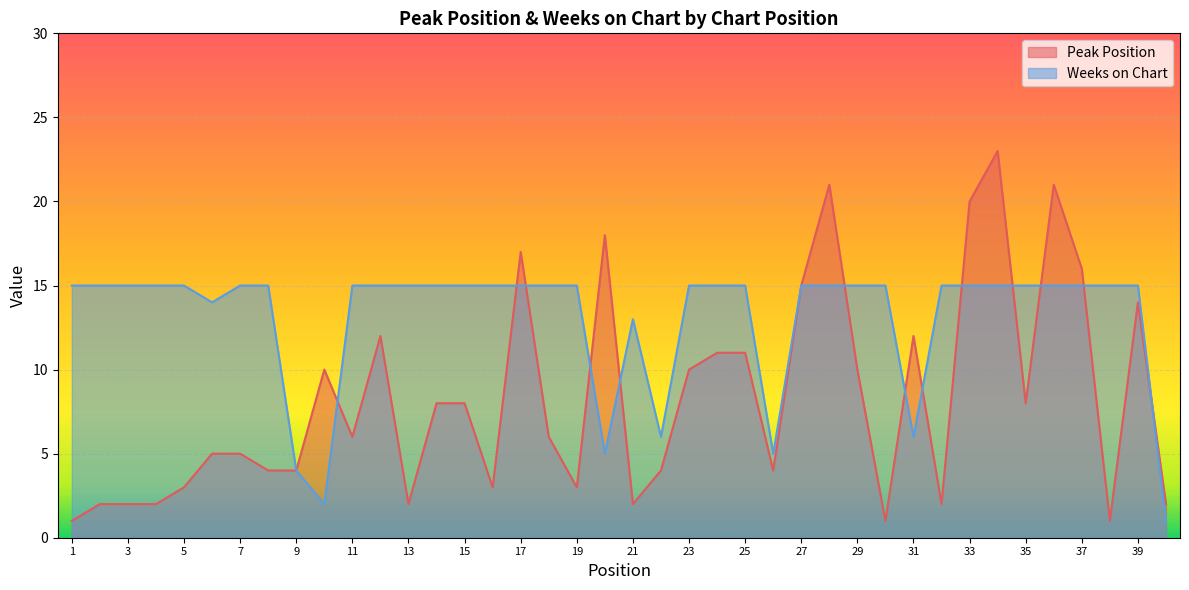

What is the value of the Weeks on Chart point at the 9th from the left?

4